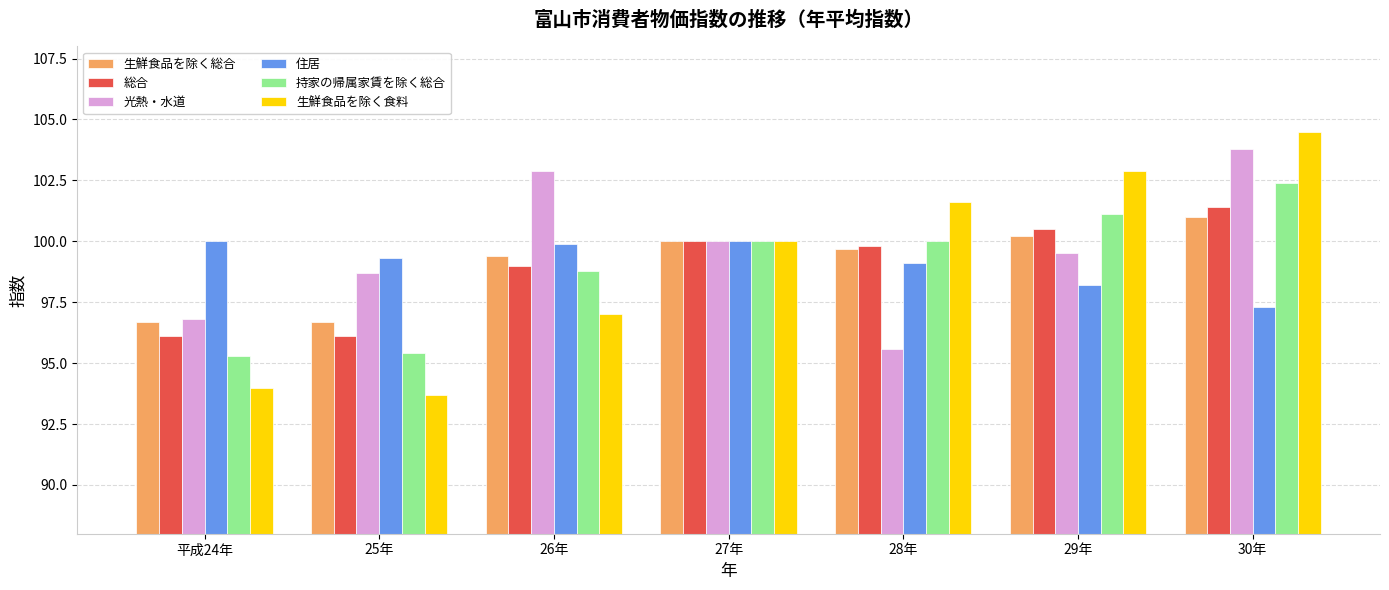

What is the sum of the 総合 values at 27年 and 平成24年?

196.1